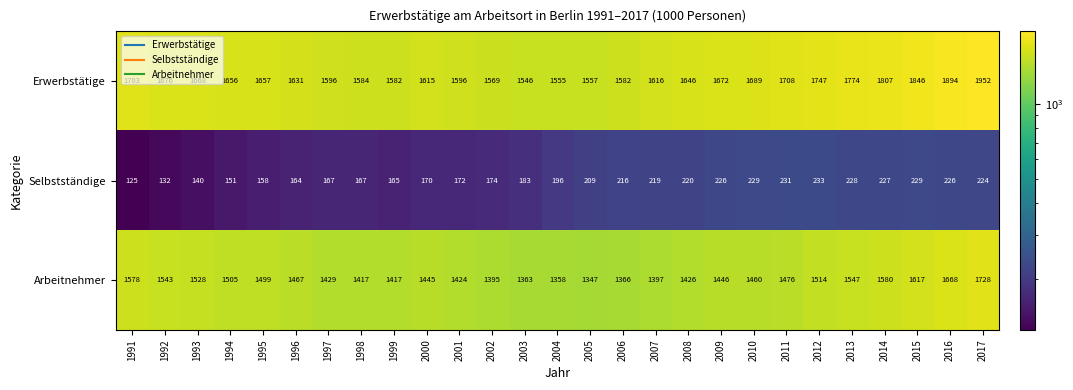

Which series changed the most between 2003 and 2017?

Erwerbstätige